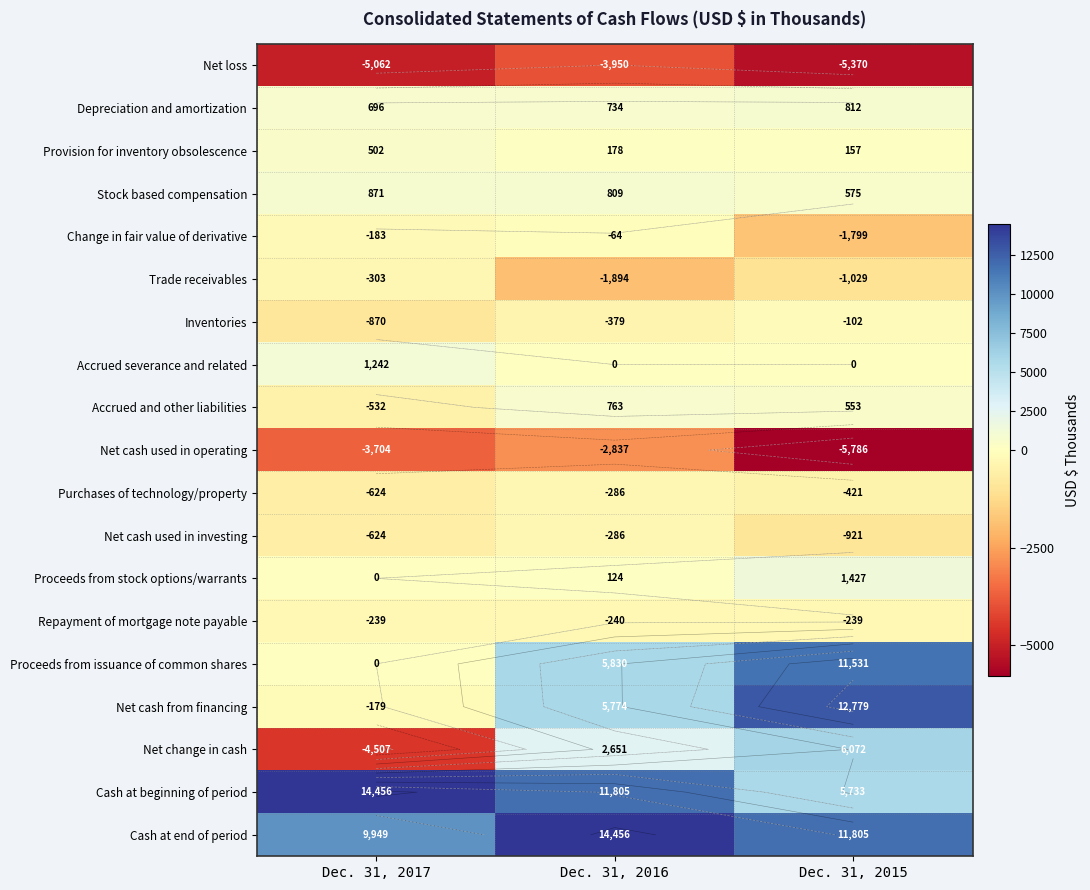

What is the spread (max minus min) of values at Dec. 31, 2015?

18565